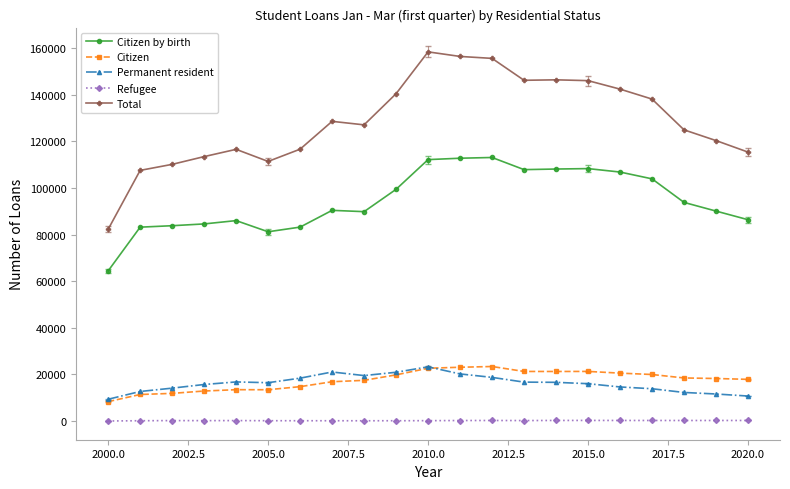

True or false: Total has more than 2 points higher than both neighbors.

True